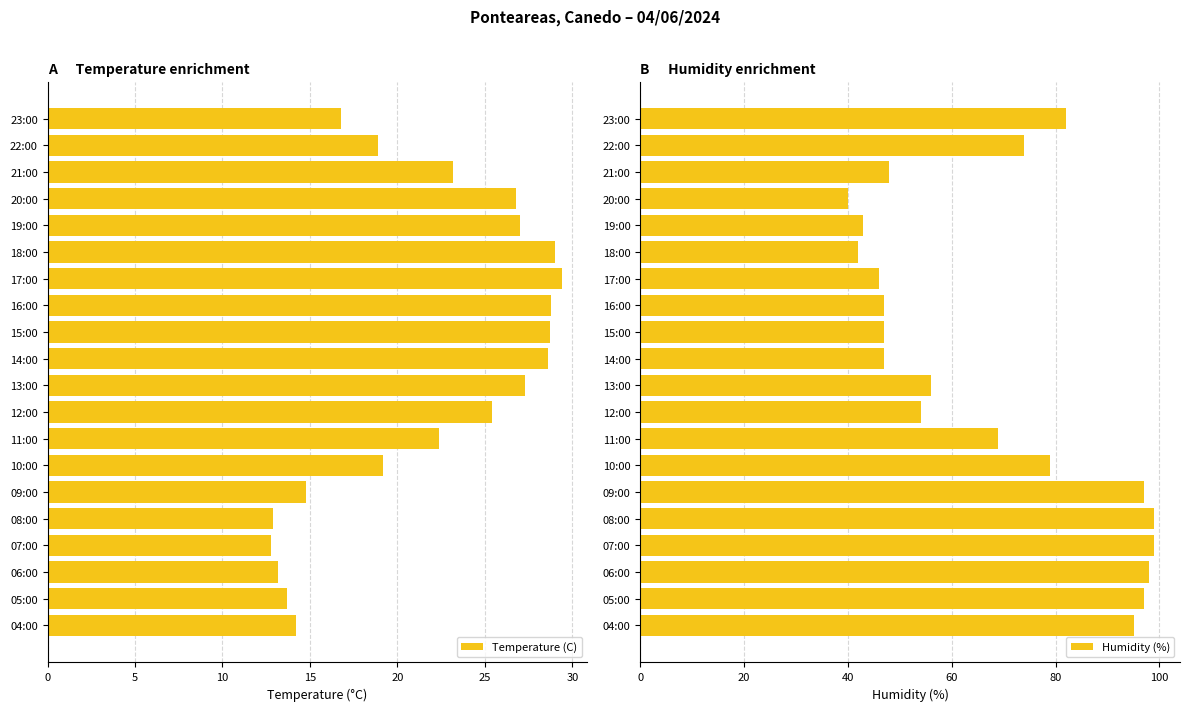

Where is Humidity (%) nearest to the value 69?

11:00